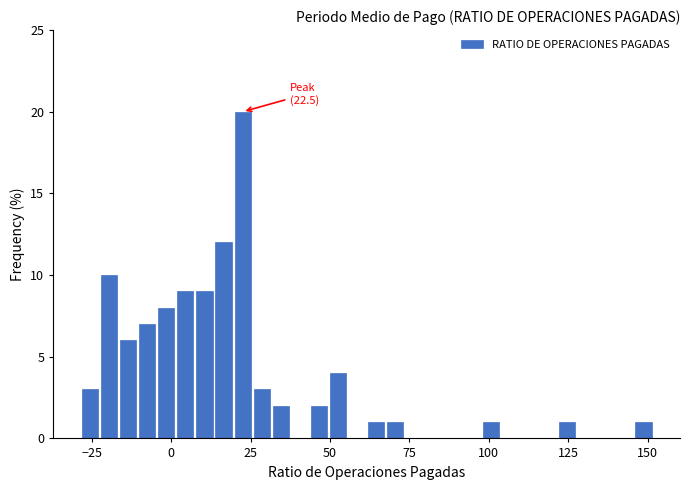

Read against the x-axis, roughly where is the centre of the tallest bar?

20